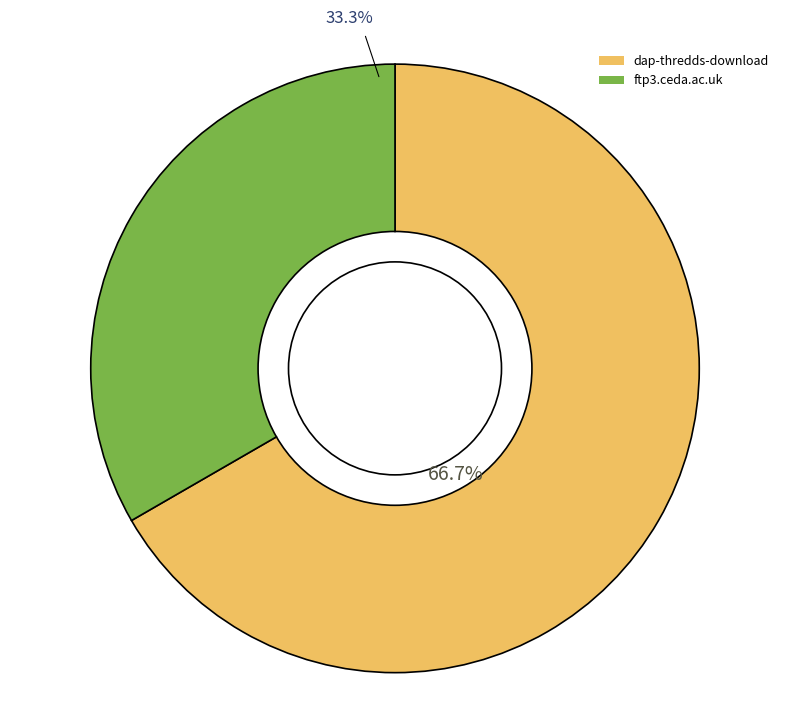

What percentage is NOT represented by dap-thredds-download?

33.3%